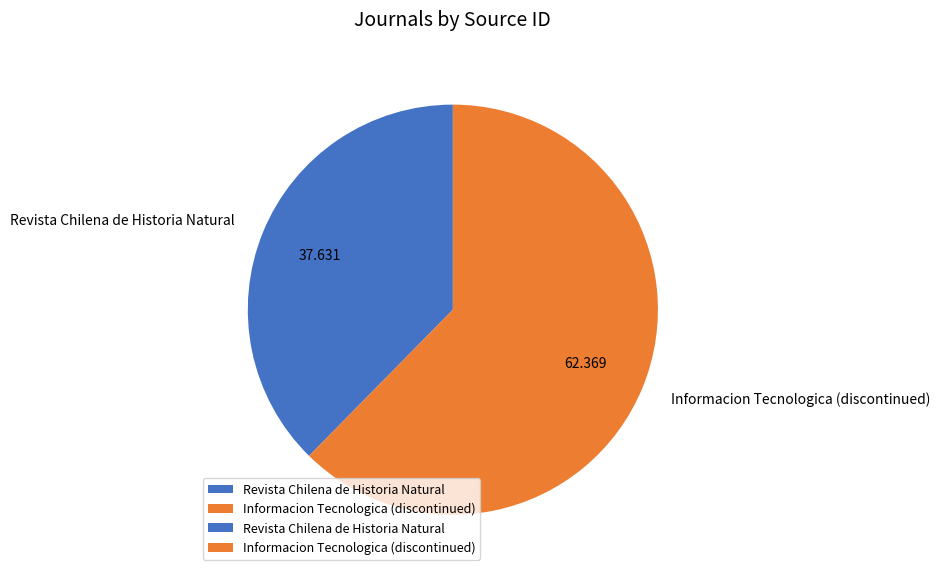

Between Informacion Tecnologica (discontinued) and Revista Chilena de Historia Natural, which is larger?

Informacion Tecnologica (discontinued)